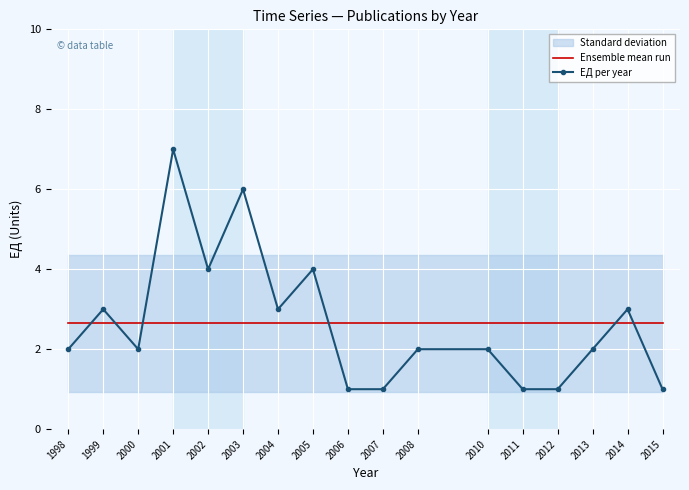

The value of ЕД per year at 1999 is 1.6. True or false?

False